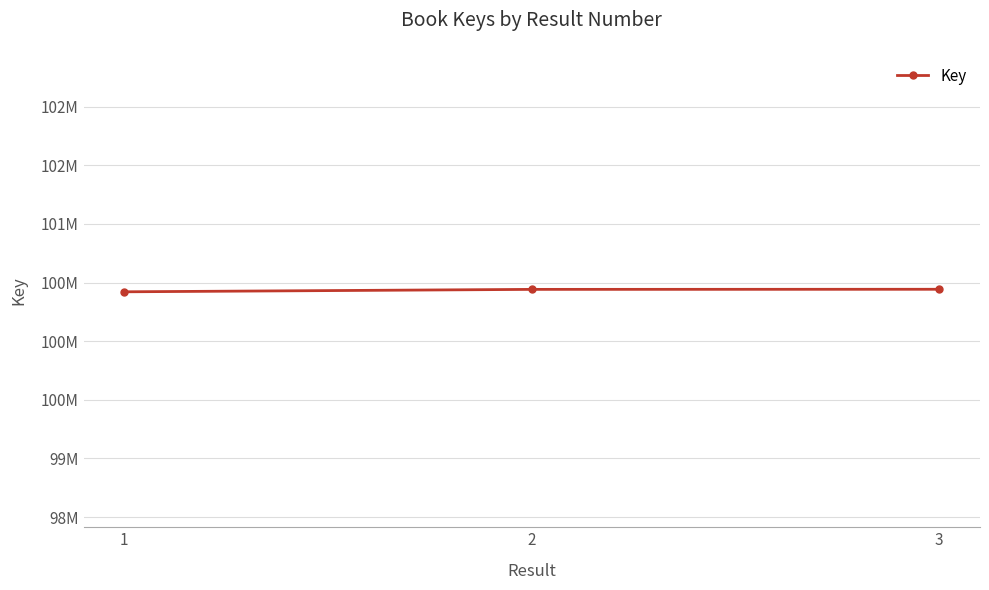

Where does the data first go above 100442066?

3